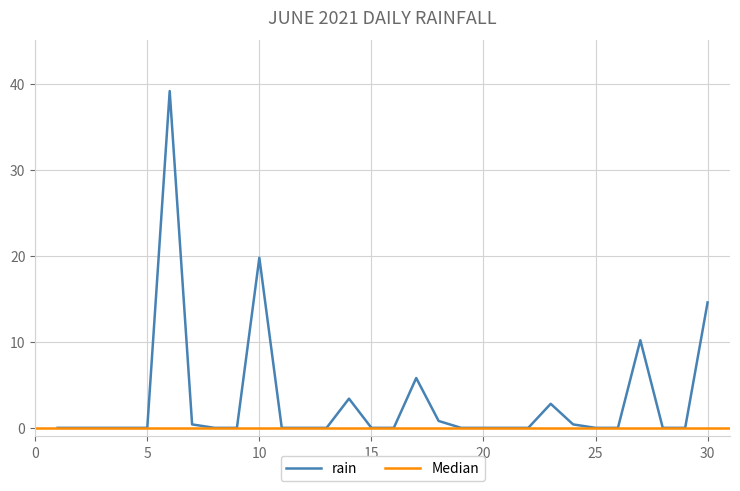

How many data points are above 0?

10